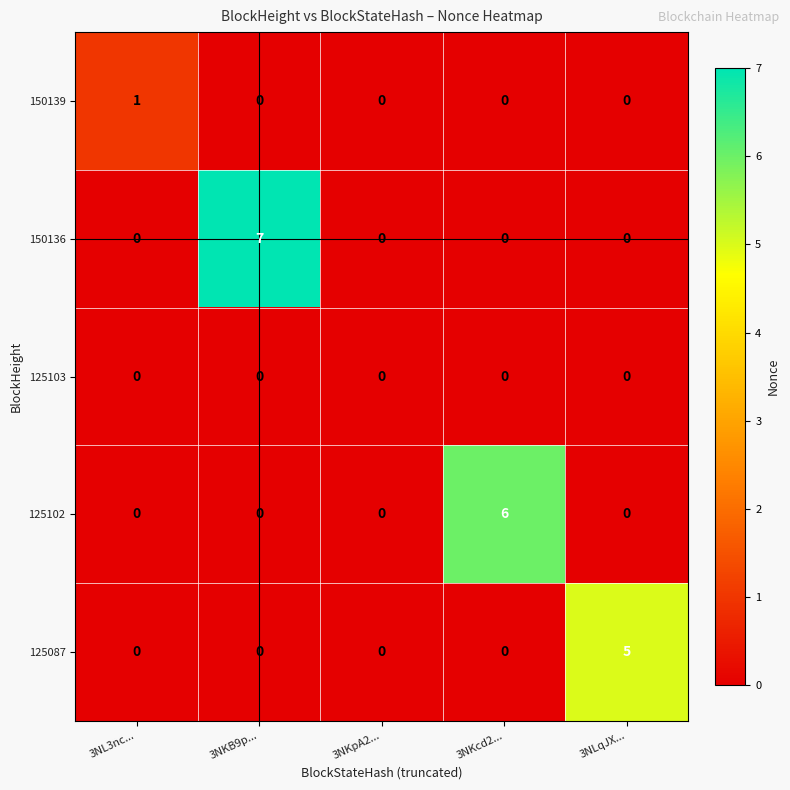

Which series has the largest total across all categories?

150136